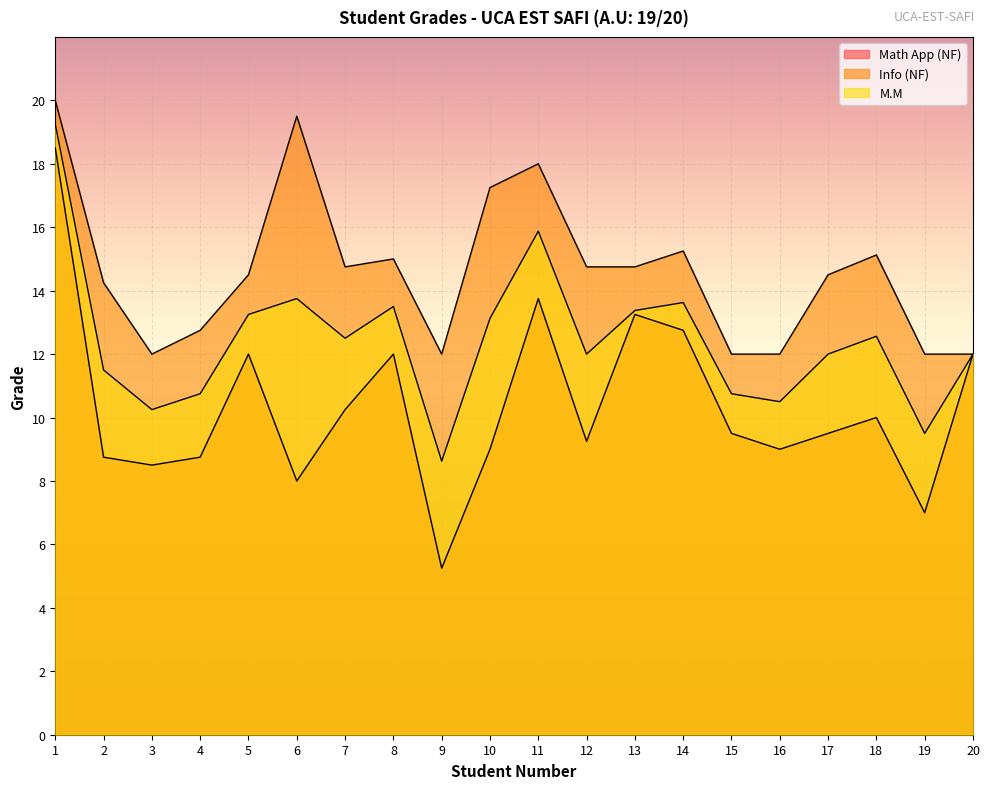

Which series has the largest total across all categories?

Info (NF)